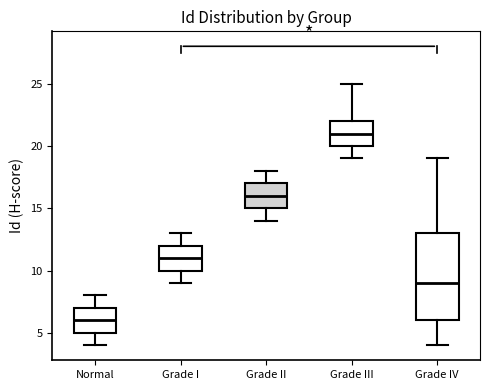

Which box is the tallest, from its lower edge to its upper edge?

Grade IV